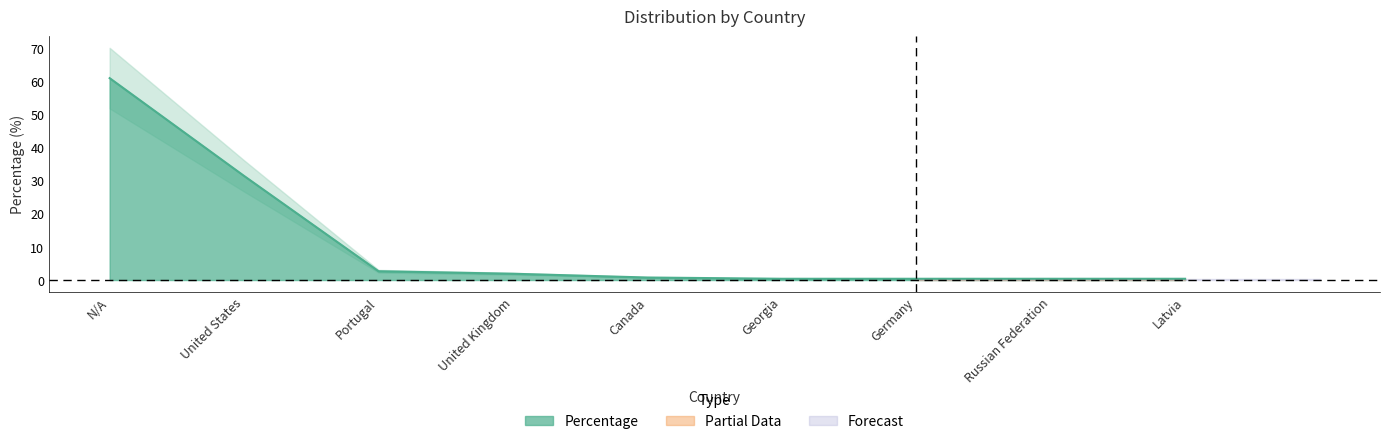

What is the minimum value shown in the chart?

0.4